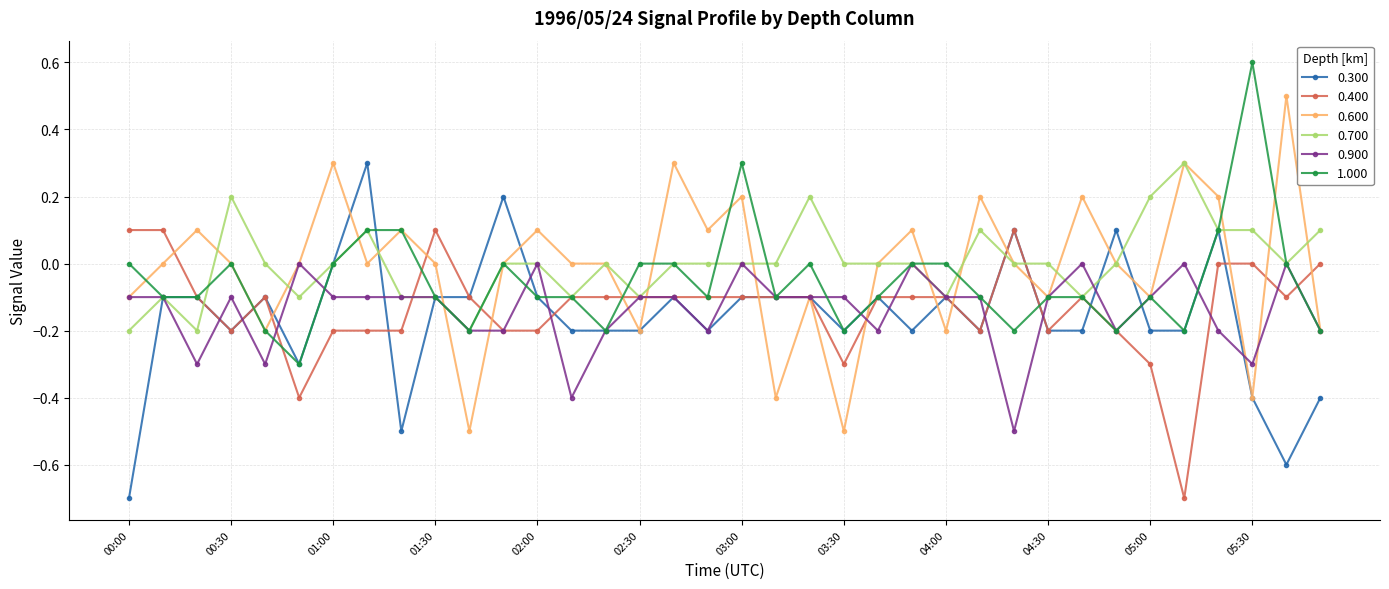

What is the smallest value displayed?

-0.7